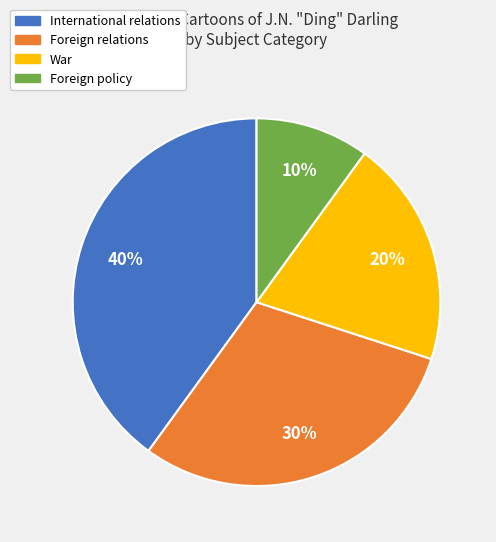

Is there any slice that represents more than half of the pie?

No